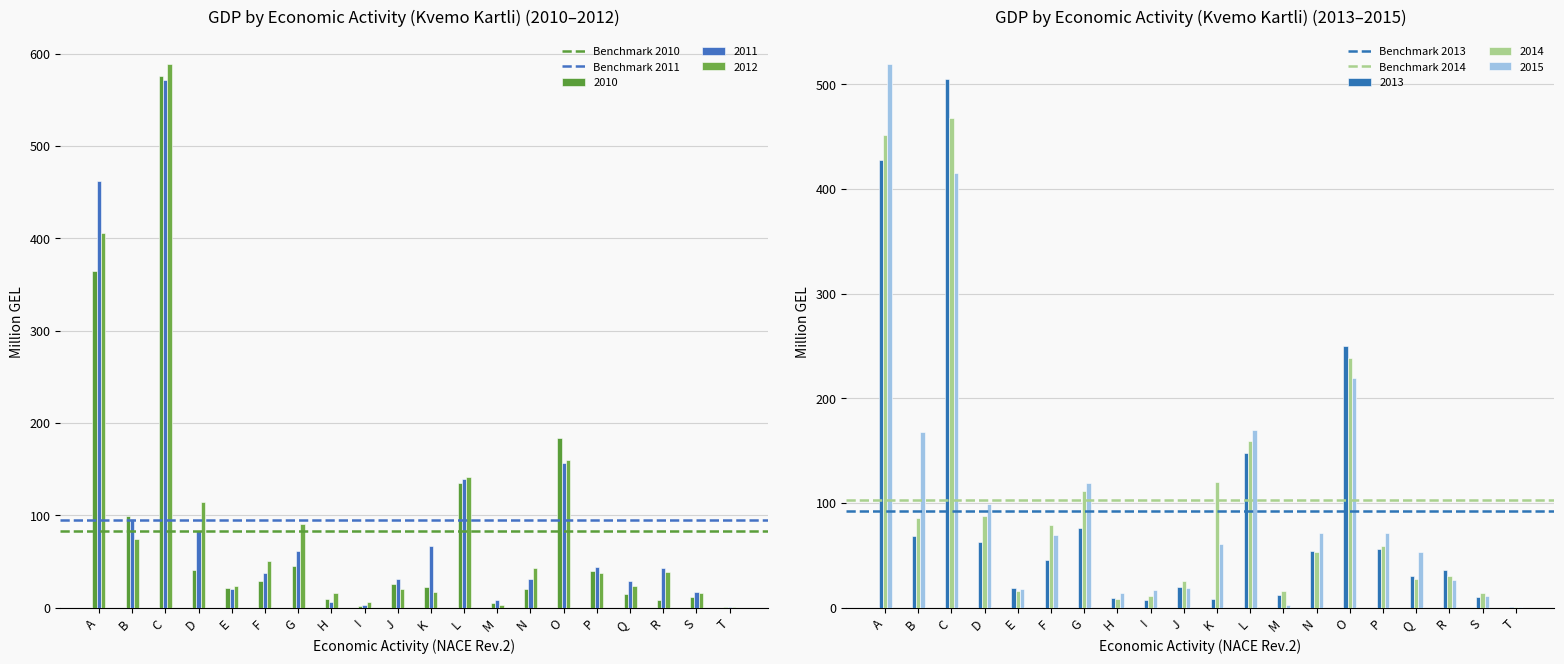

What is the highest value of the 2015 series?

519.4